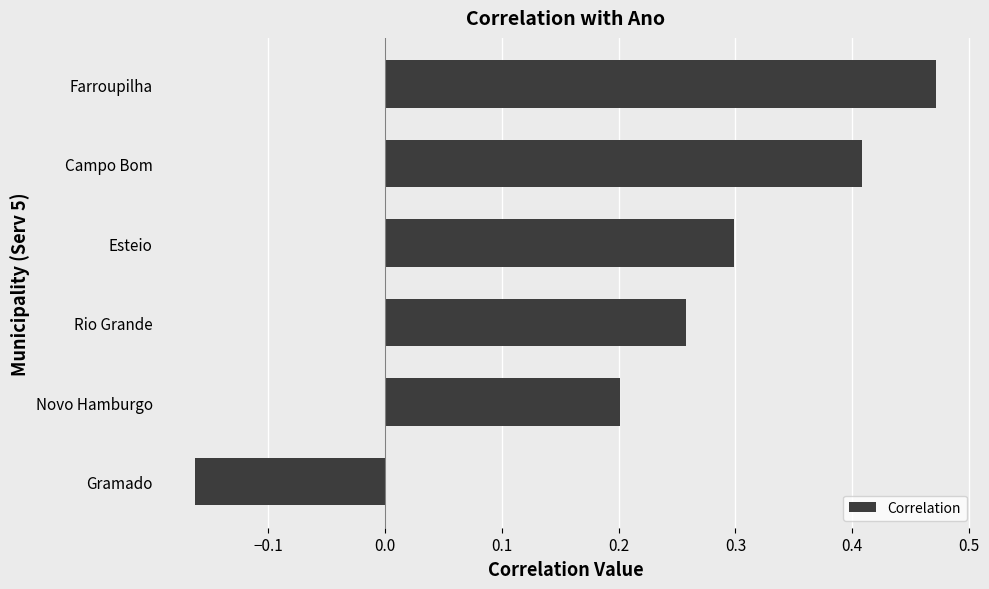

At which category does the chart reach its minimum across all series?

Gramado